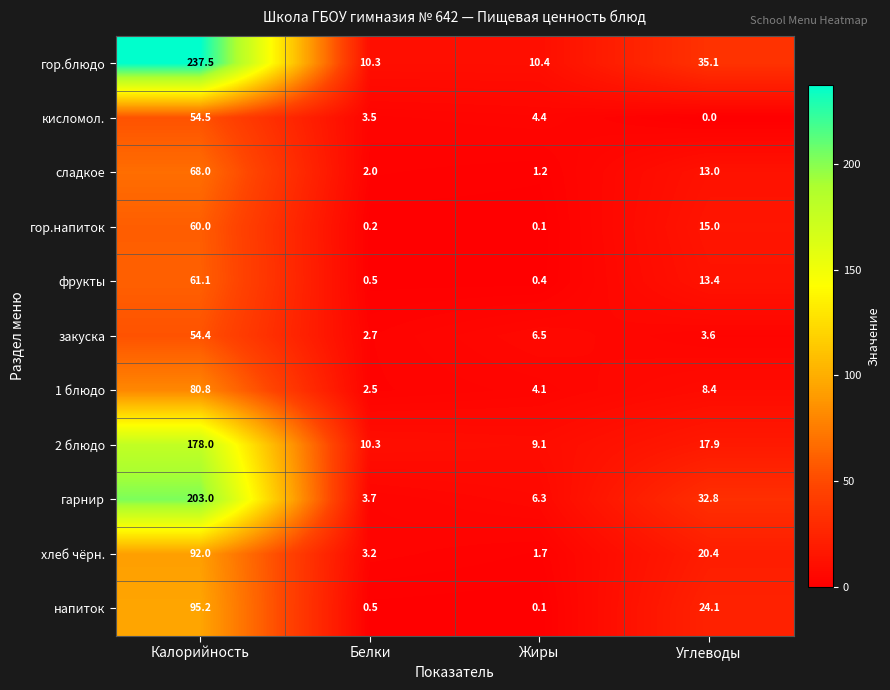

Which series has the widest spread of values?

гор.блюдо